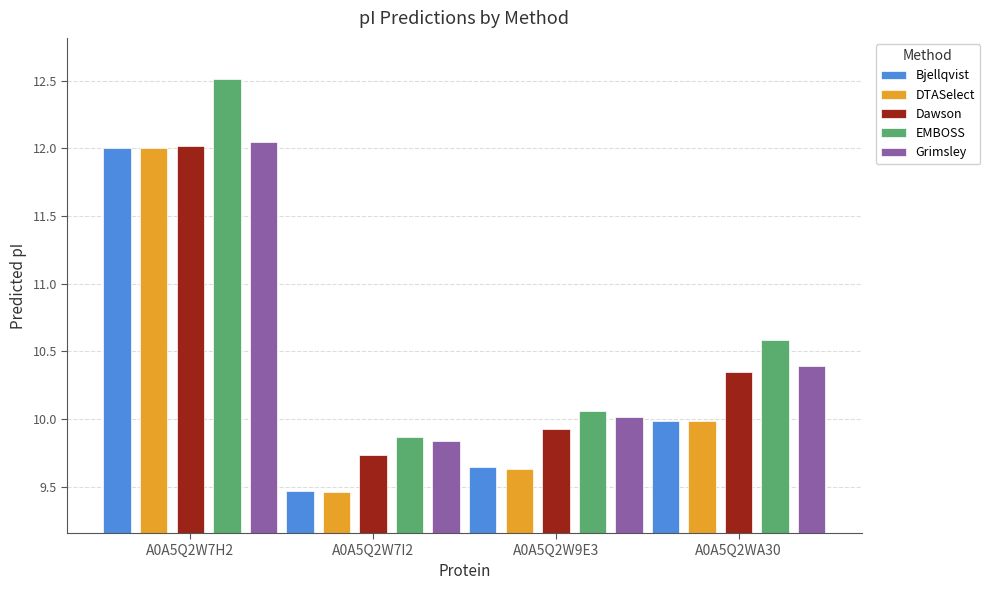

What is the sum of the Grimsley values at A0A5Q2W7H2 and A0A5Q2WA30?

22.4